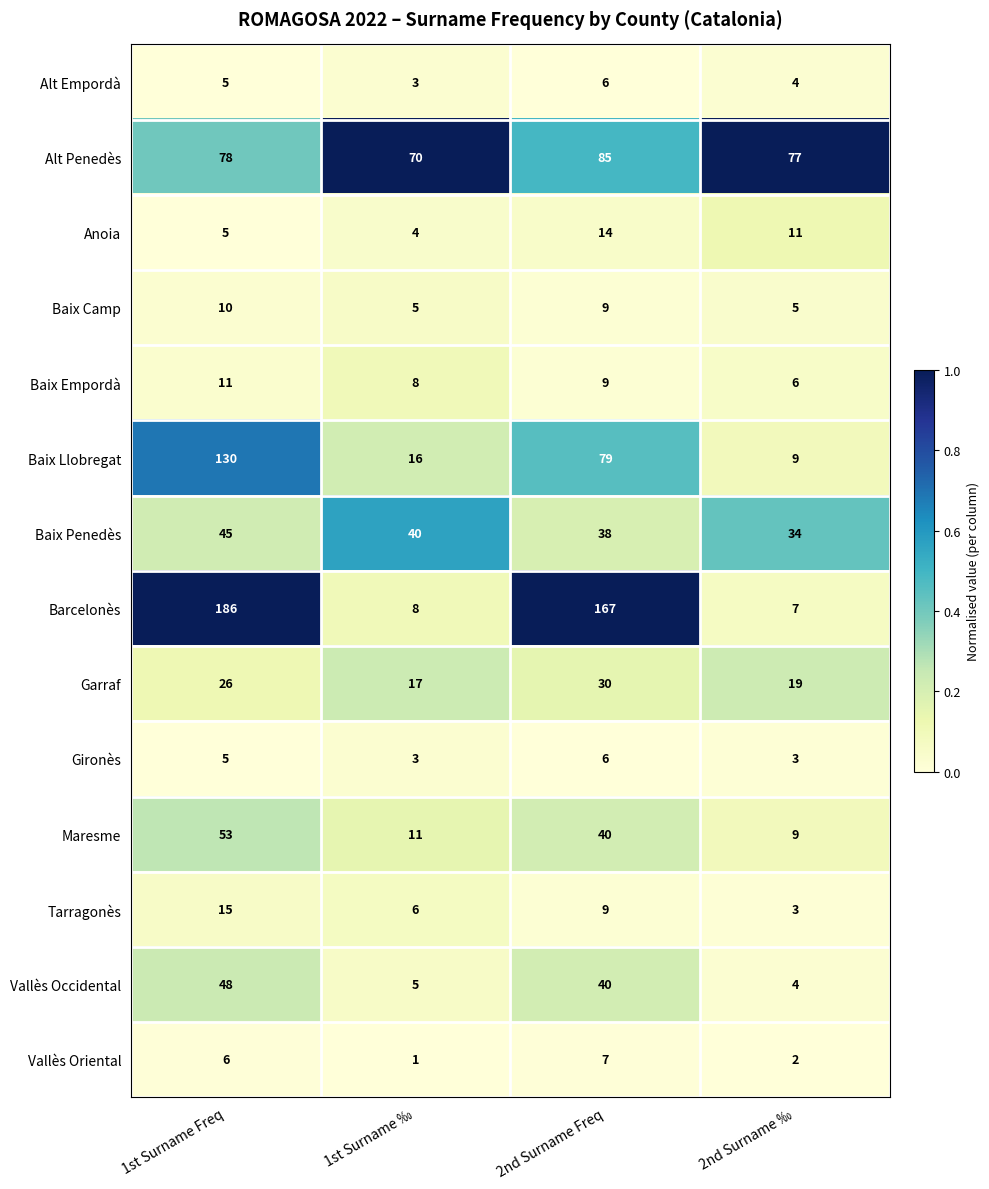

What is the total value across all series at 1st Surname ‰?

197